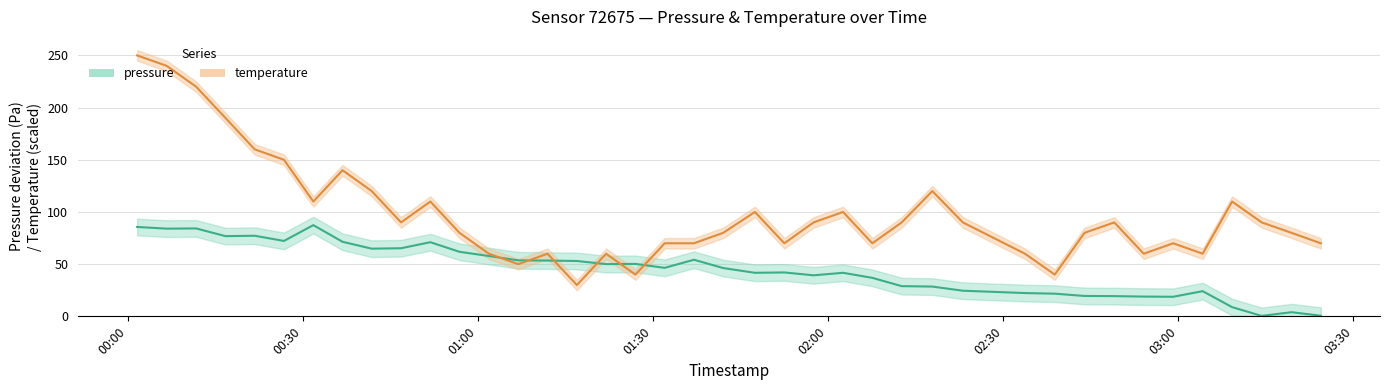

True or false: temperature has a value of 89.3 at 13.

False